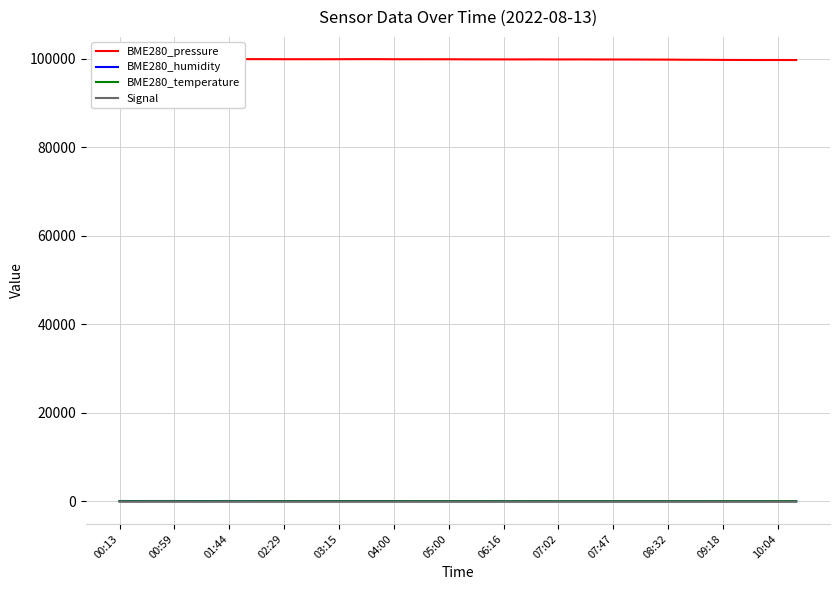

Where is the first local maximum for Signal?

01:44